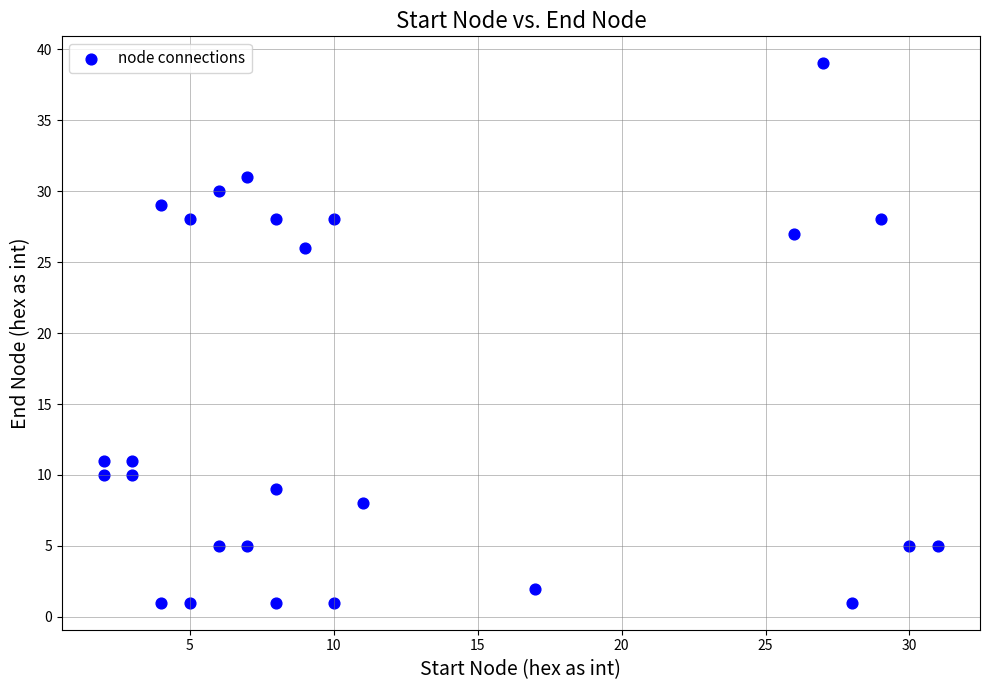

What is the range of Y values (max minus min)?

38